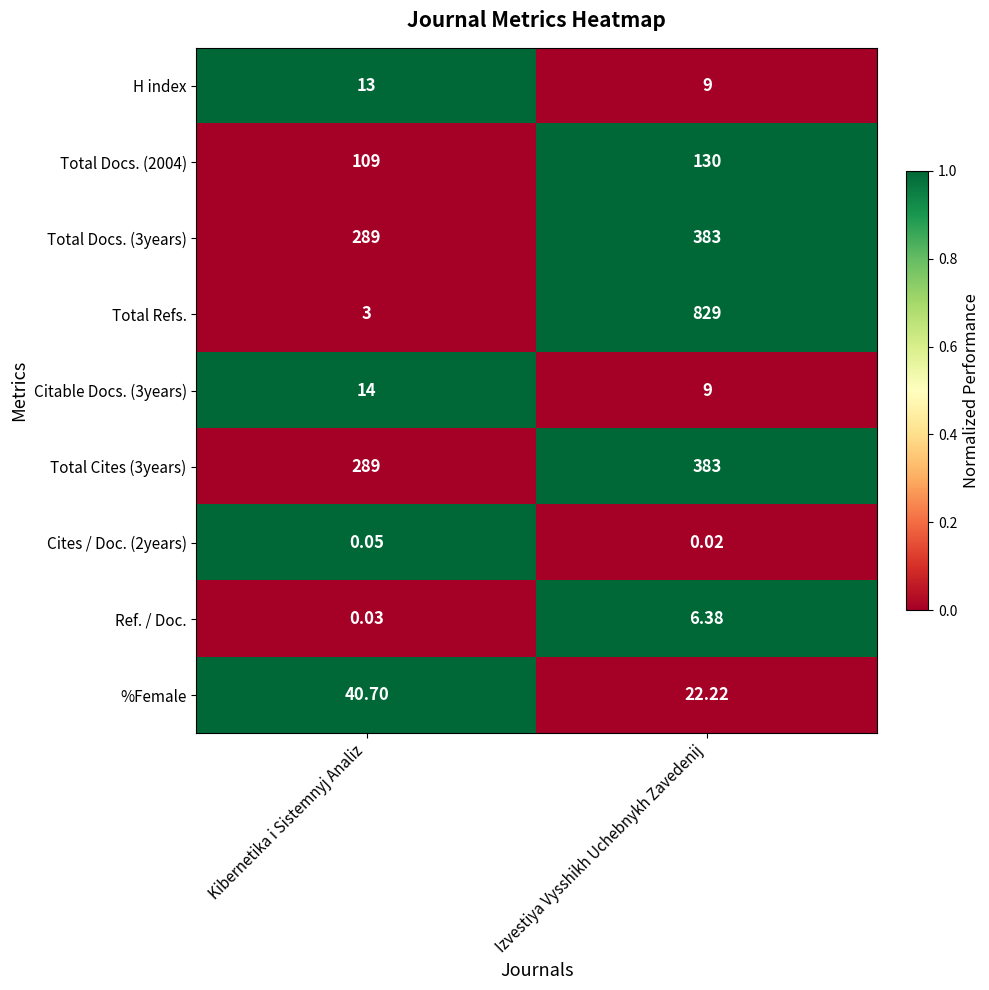

At which category is the sum across all series the highest?

Izvestiya Vysshikh Uchebnykh Zavedenij